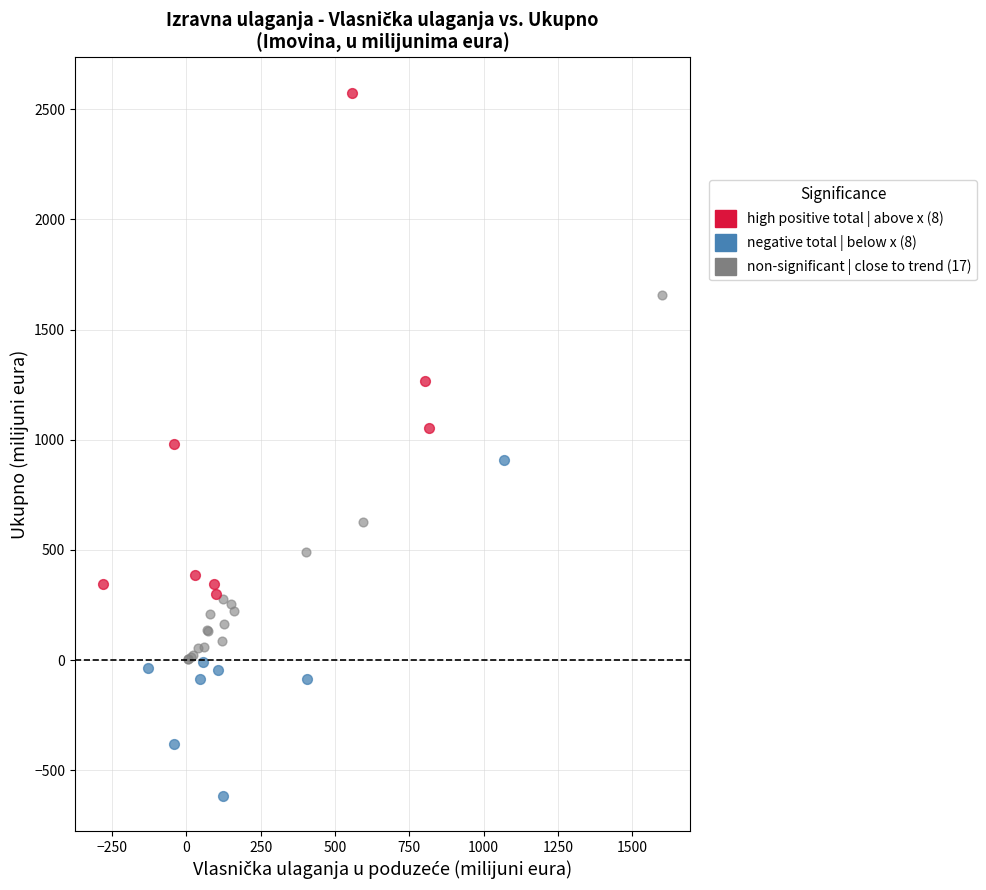

Which series reaches the maximum Y coordinate?

high positive total | above x (8)